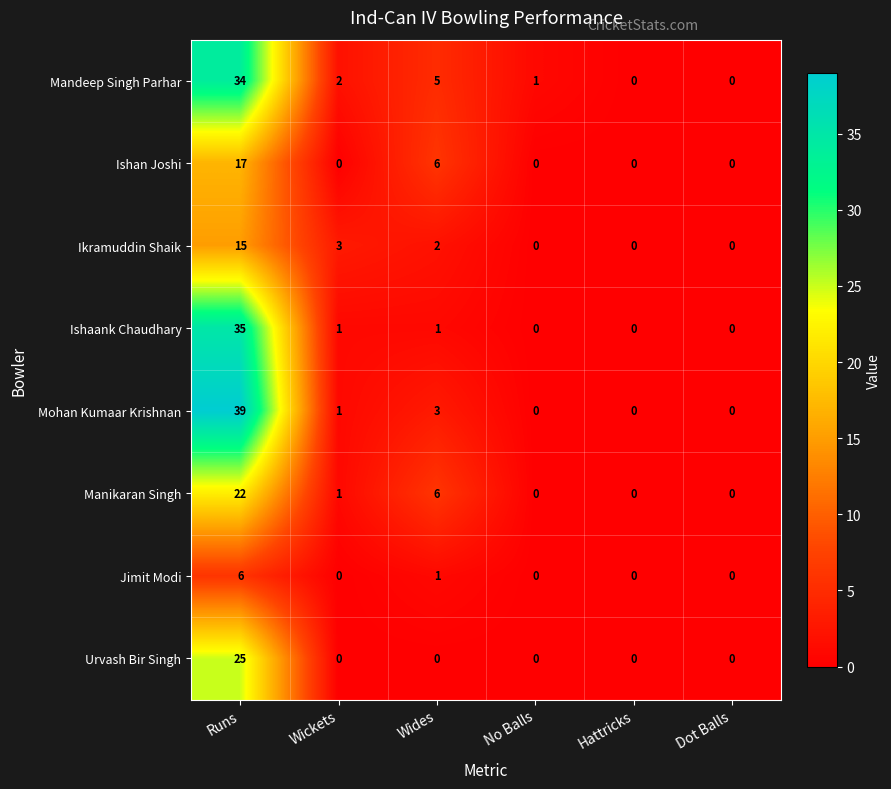

What is the difference between the maximum and second lowest values in the Urvash Bir Singh series?

25